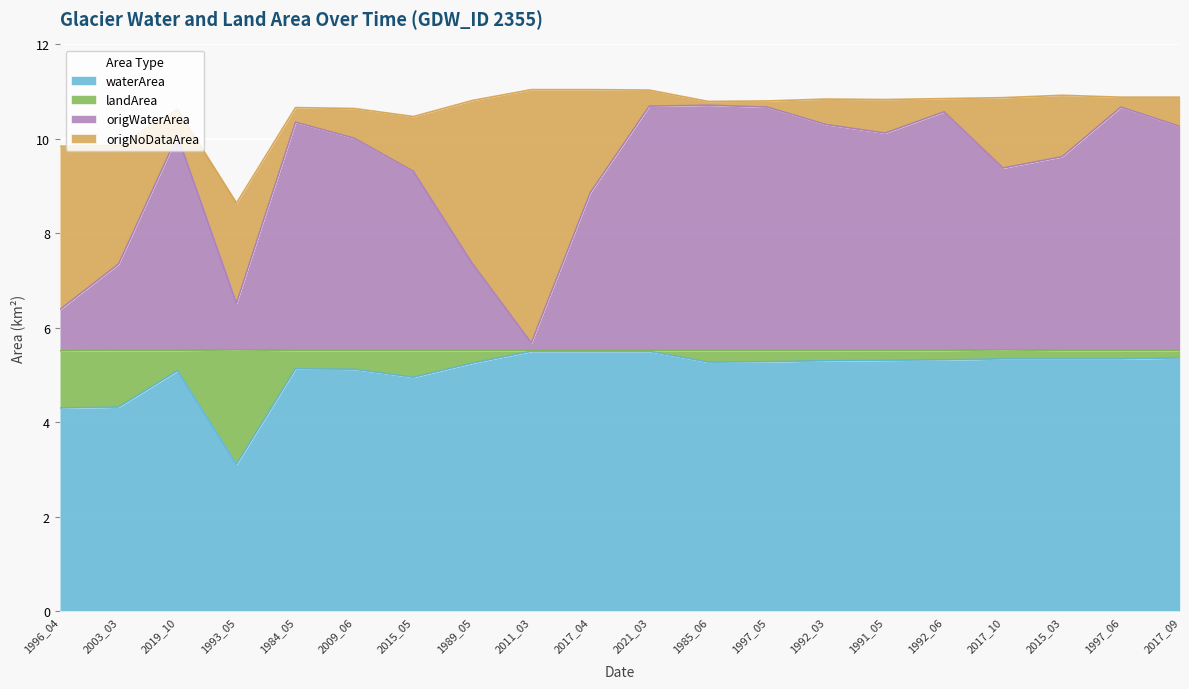

Which label corresponds to the smallest value in the chart?

1993_05